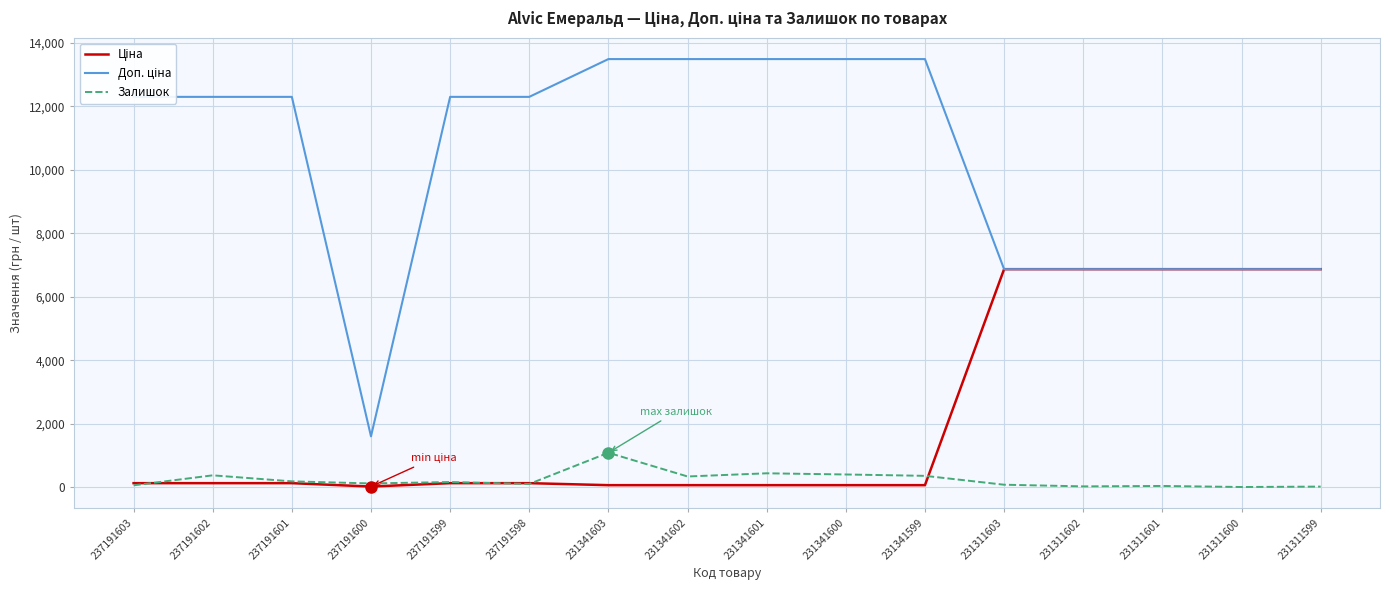

What is the difference between the second highest and second lowest values in the Залишок series?

419.0